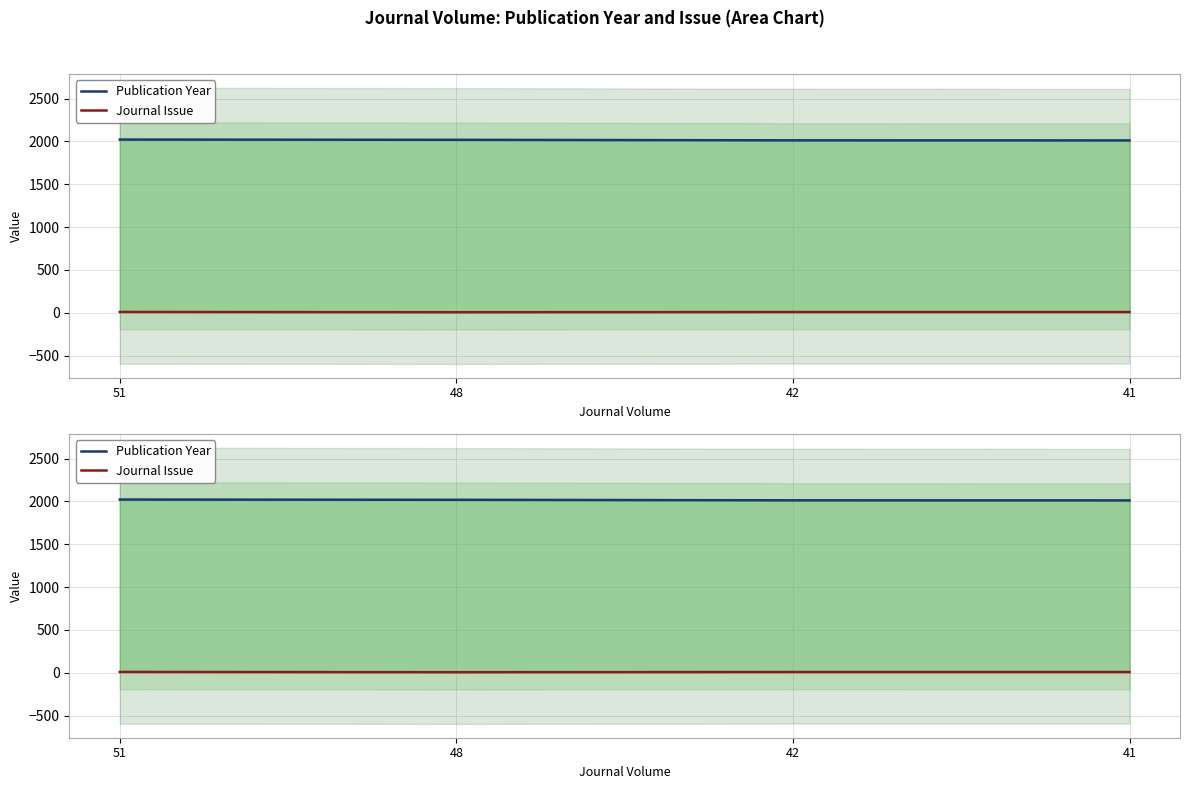

Is it true that Journal Issue equals 9 at 51?

True